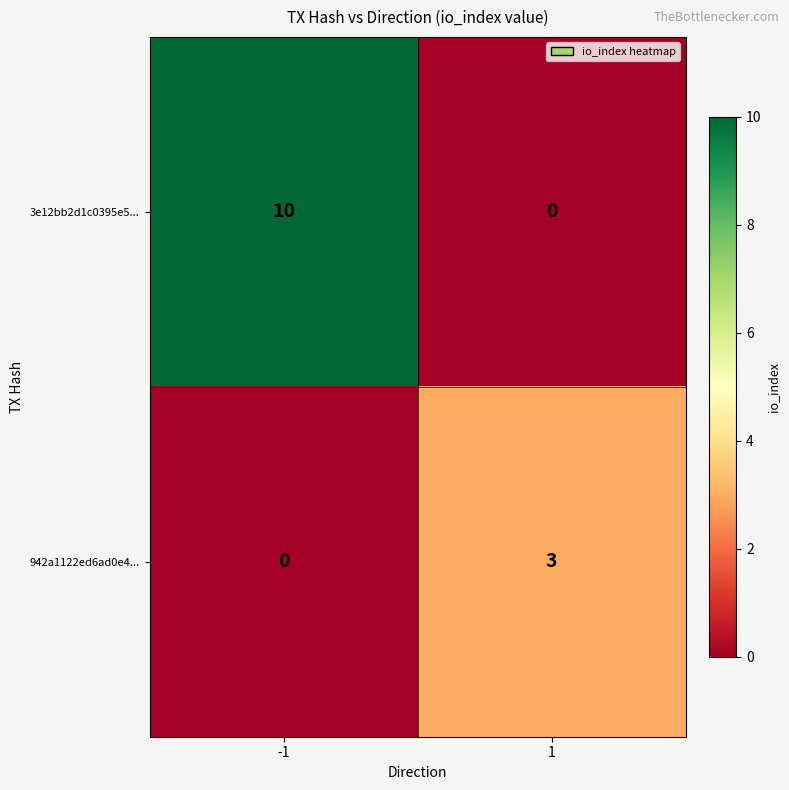

Reading left to right, extract all data points from this chart.

3e12bb2d1c0395e5...: 10	0
942a1122ed6ad0e4...: 0	3